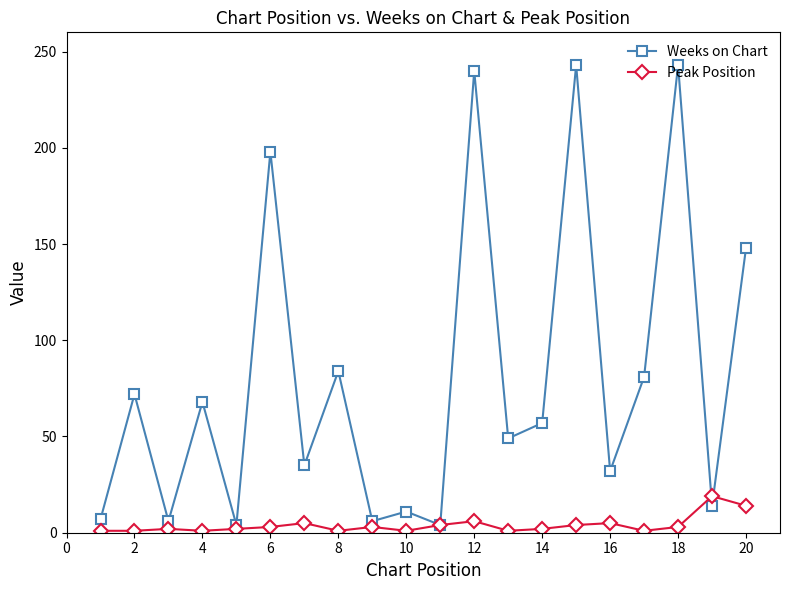

What is the difference between the maximum and minimum values in the Peak Position series?

18